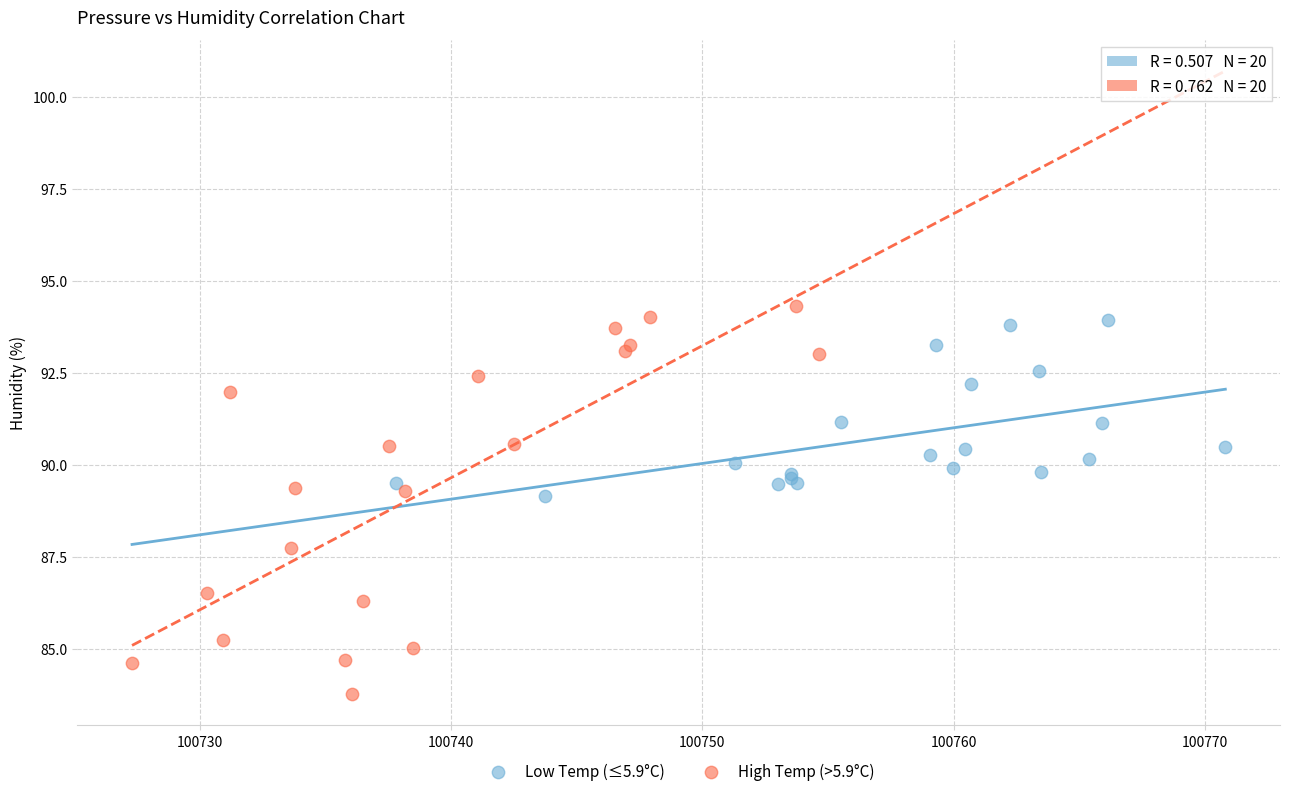

Which series contains the lowest Y value?

High Temp (>5.9°C)